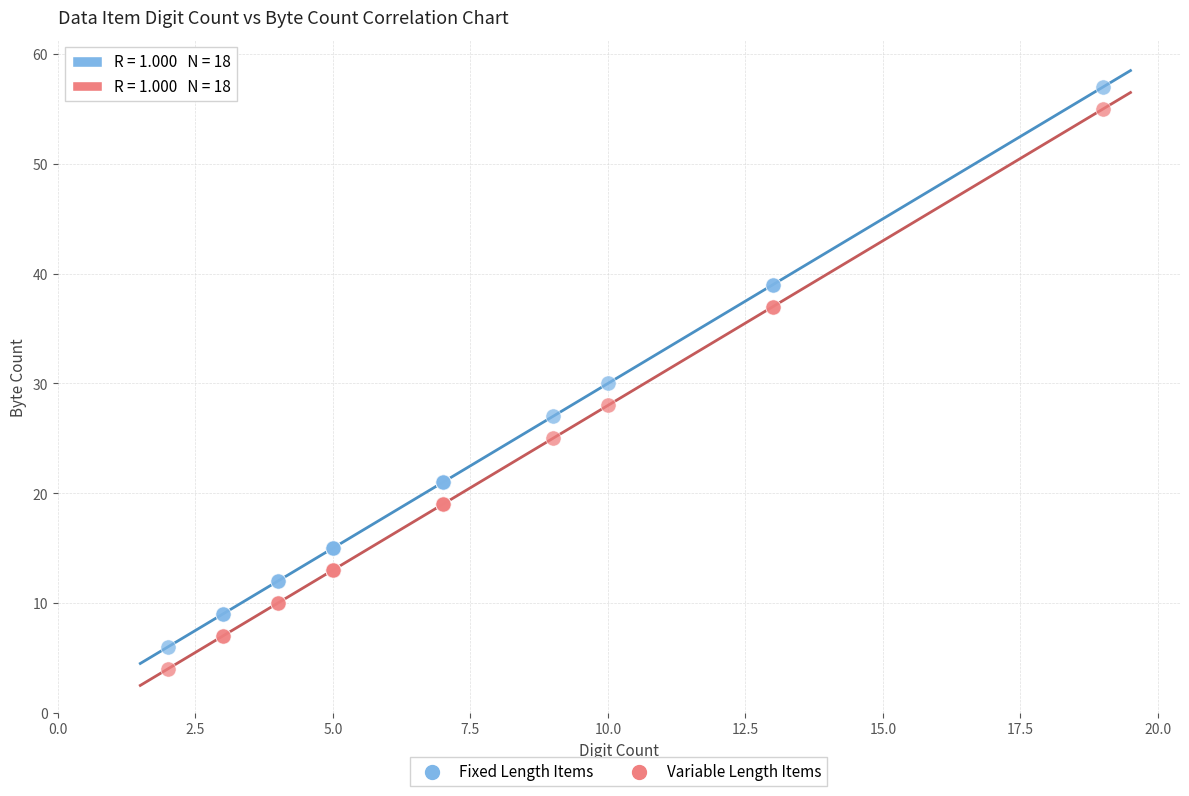

In the Fixed Length Items series, what Y value is closest to 31?

30